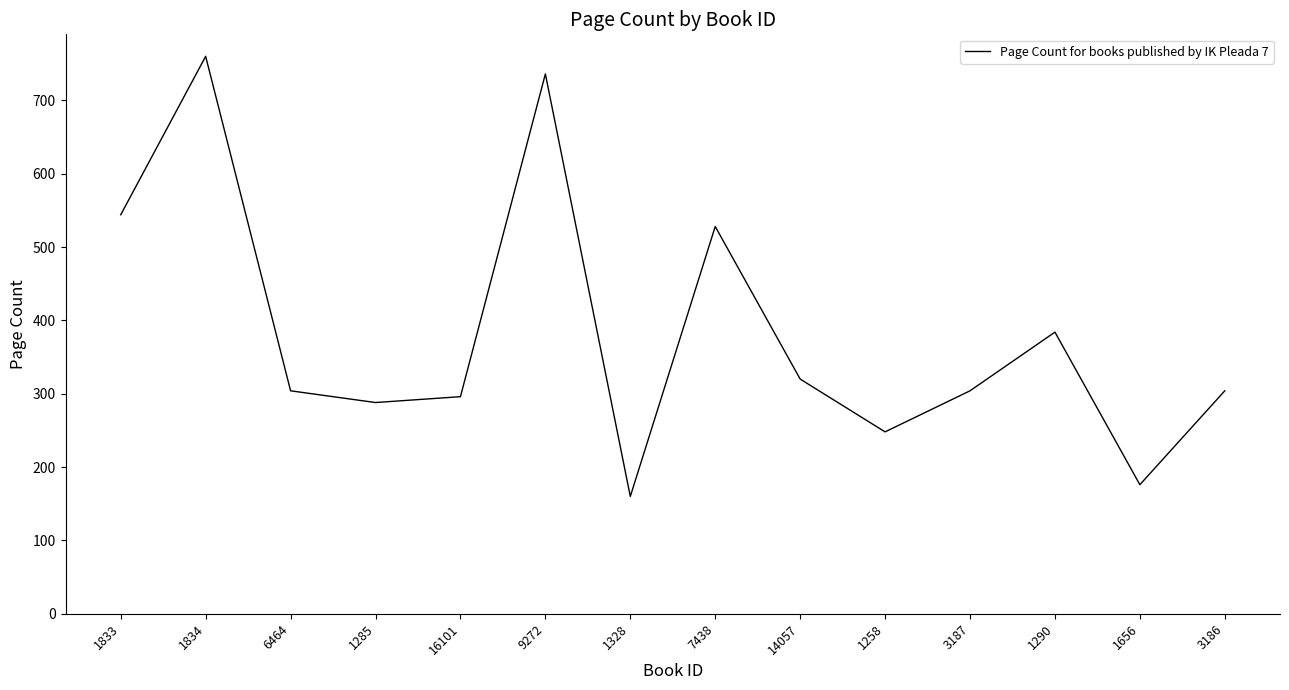

The value at 14057 is 320. True or false?

True